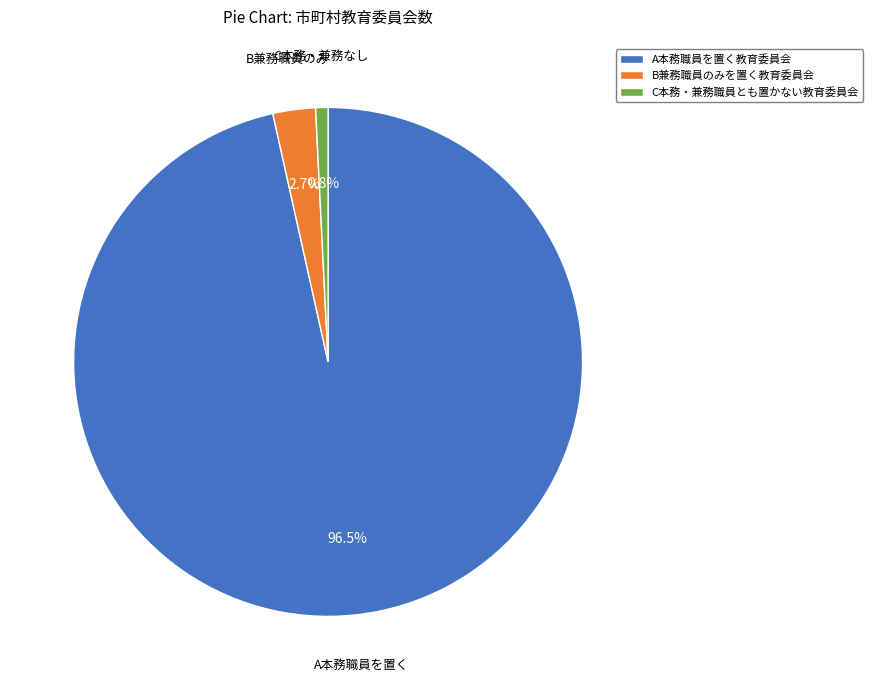

Is it true that B兼務職員のみを置く教育委員会 is 16% of the pie?

False